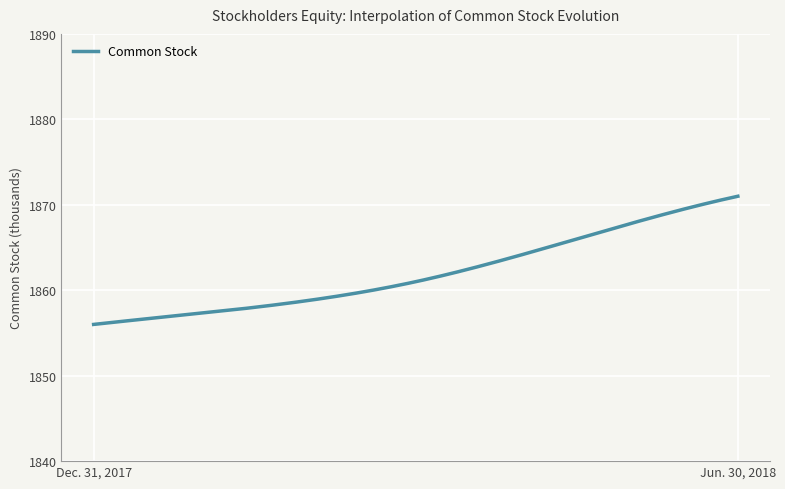

What is the minimum value shown in the chart?

1856.0